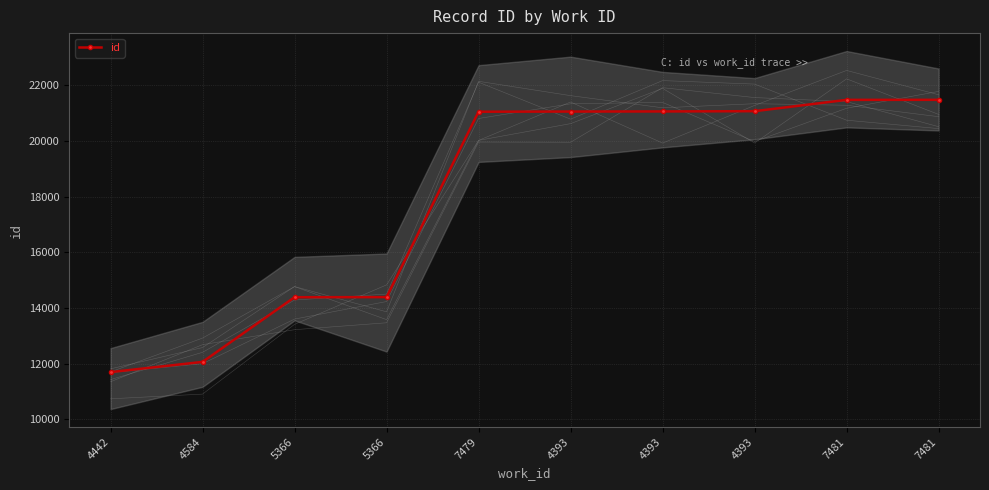

What is the sum of all values?

179696